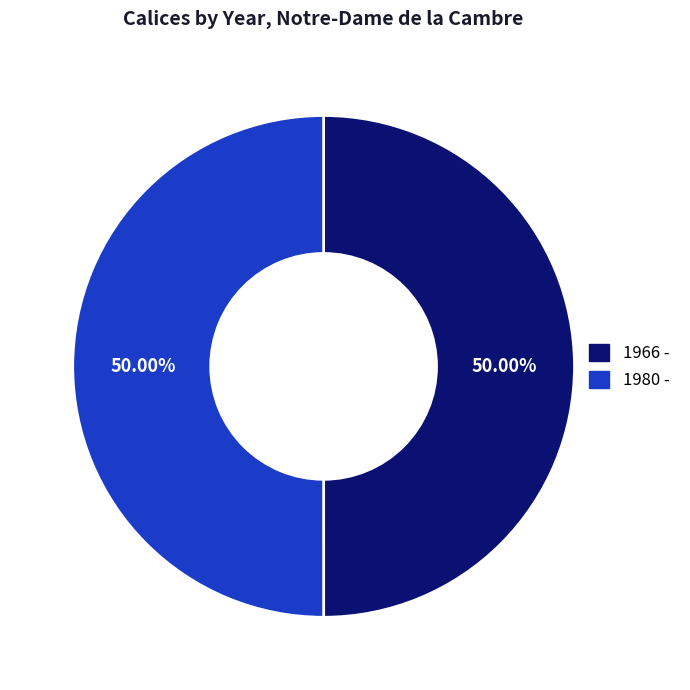

Approximately how many times larger is the value at 1980 - compared to 1966 -?

1.0